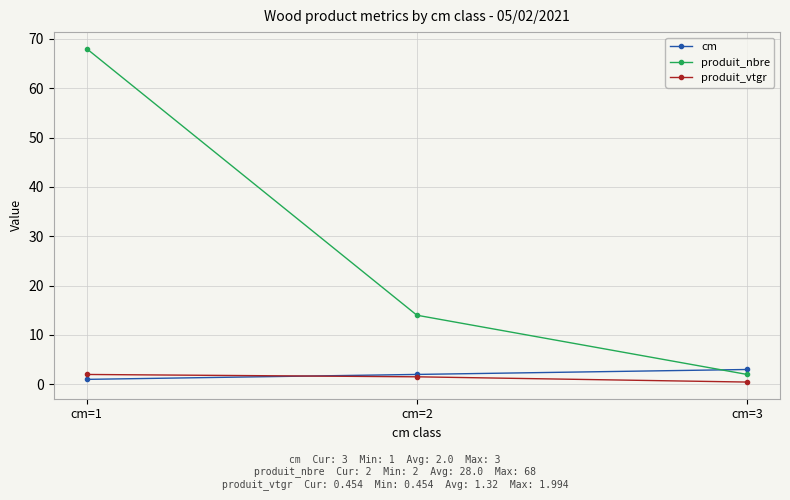

What is the value of the produit_nbre point at the 2nd from the left?

14.0